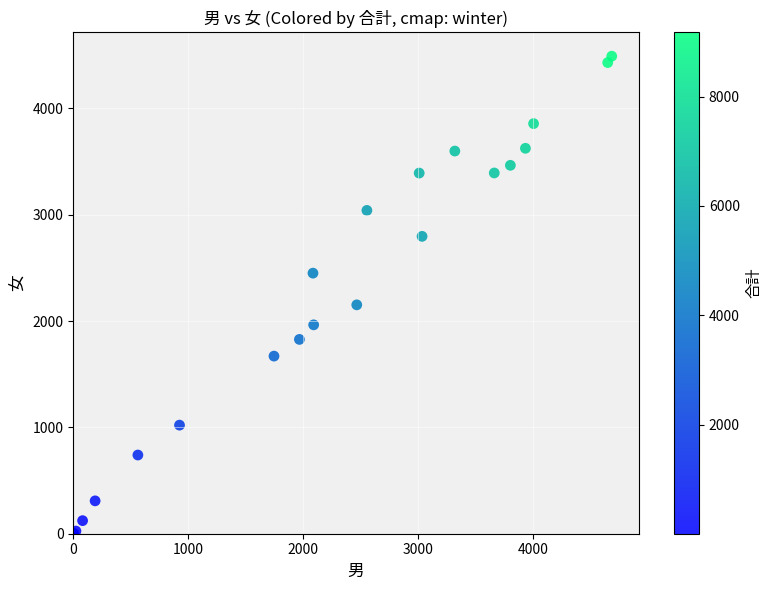

What Y value in the scatter plot is closest to 2247?

2152